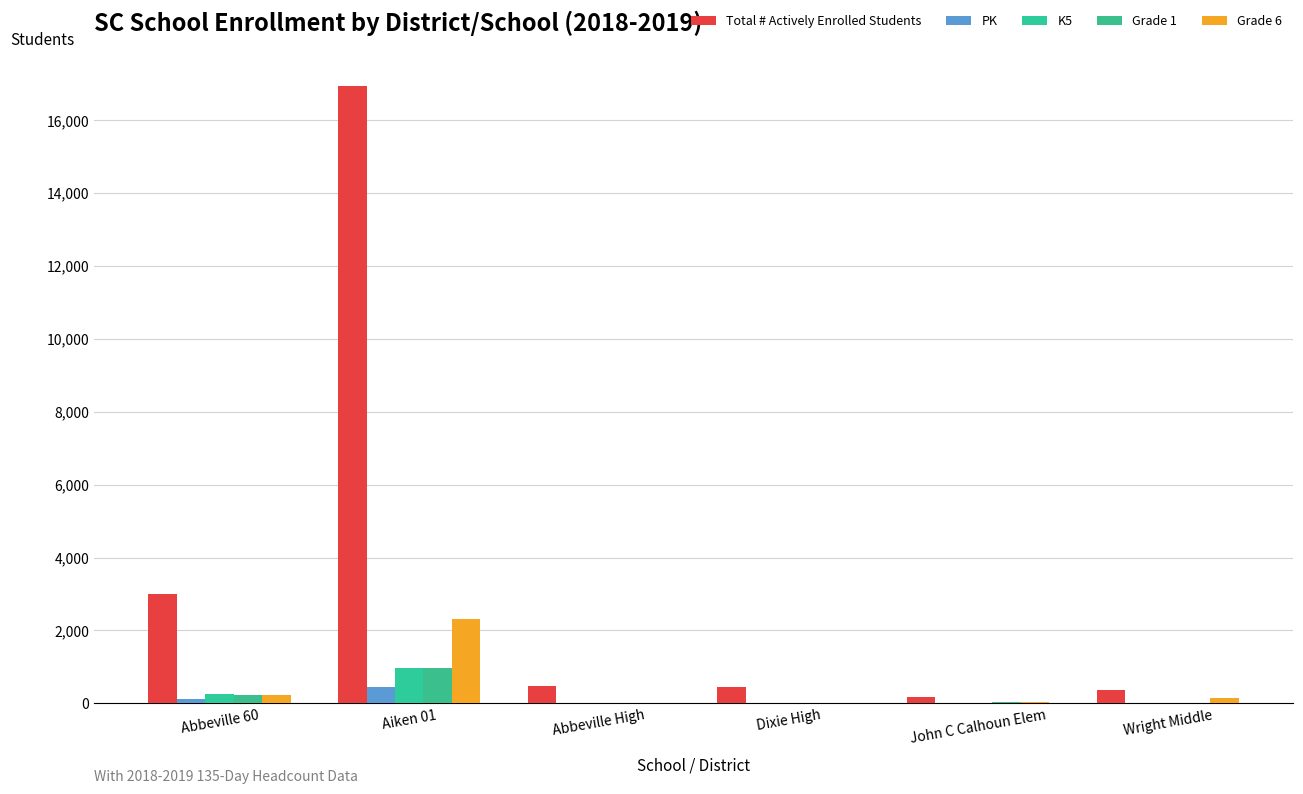

What is the difference between the maximum and second lowest values in the Total # Actively Enrolled Students series?

16560